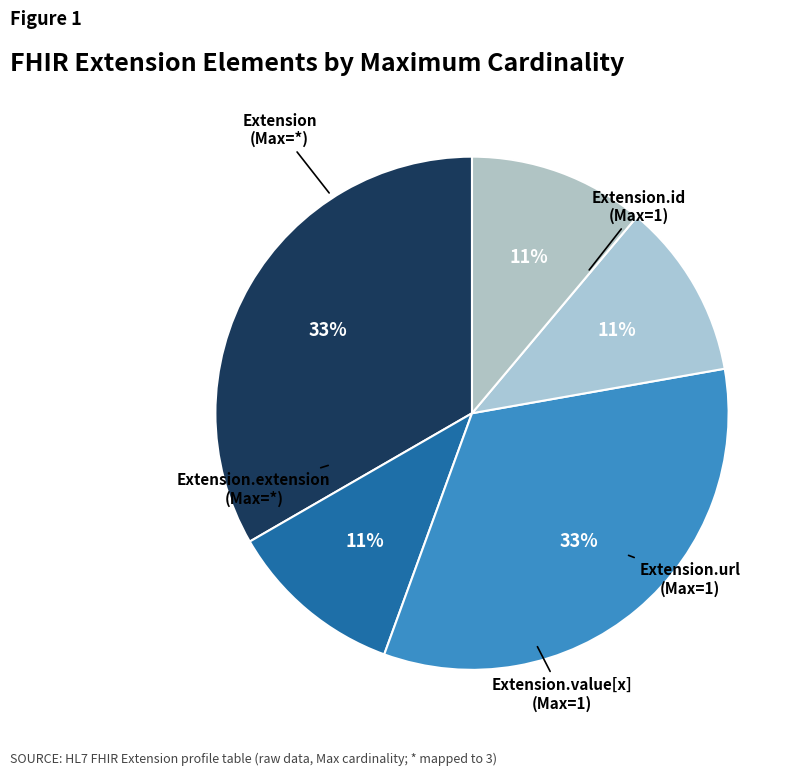

Is there any slice that represents more than half of the pie?

No